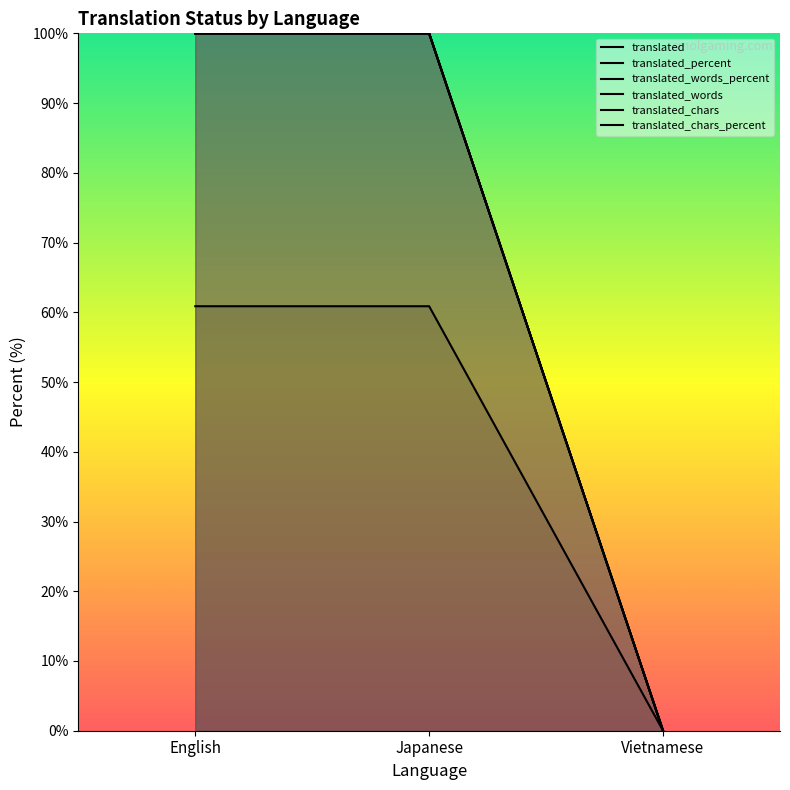

What is the sum of all translated values?

200.0